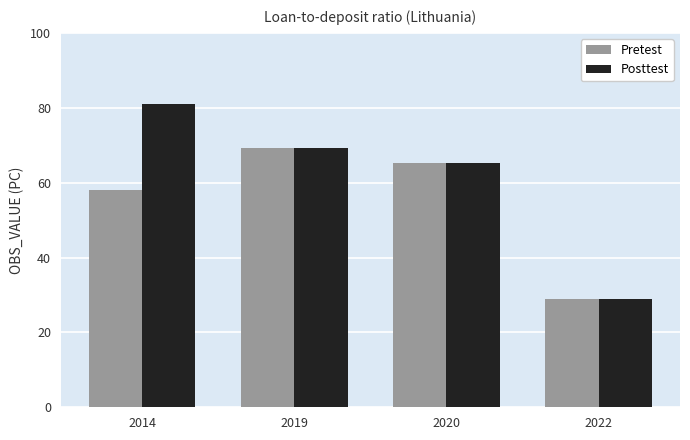

Rank the series by their maximum value, from lowest to highest.

Pretest, Posttest